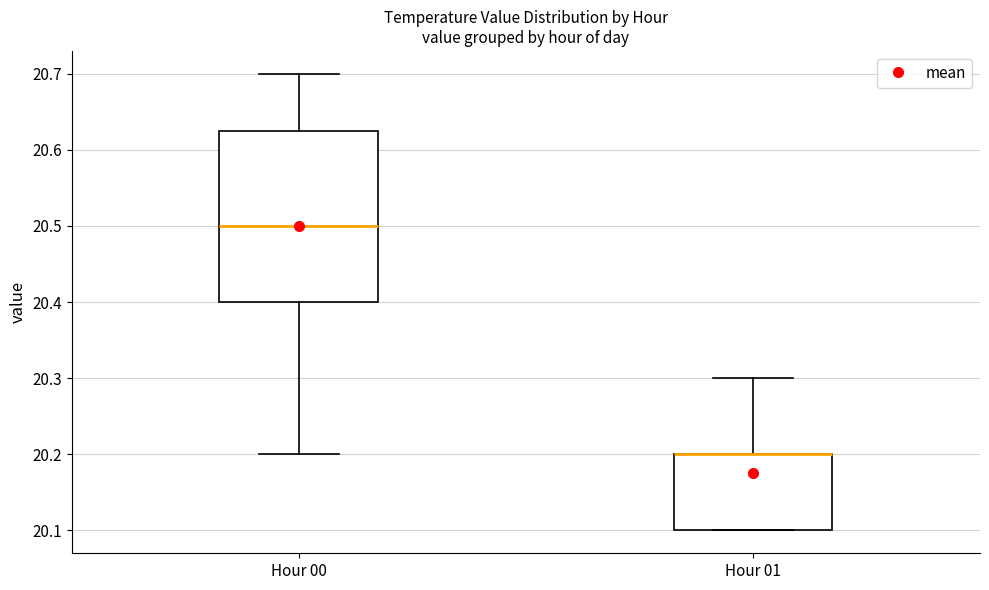

Where is the upper edge of the box for Hour 00 on the y-axis? The values are not printed on the chart, so give them approximately, as read against the axis.

20.63